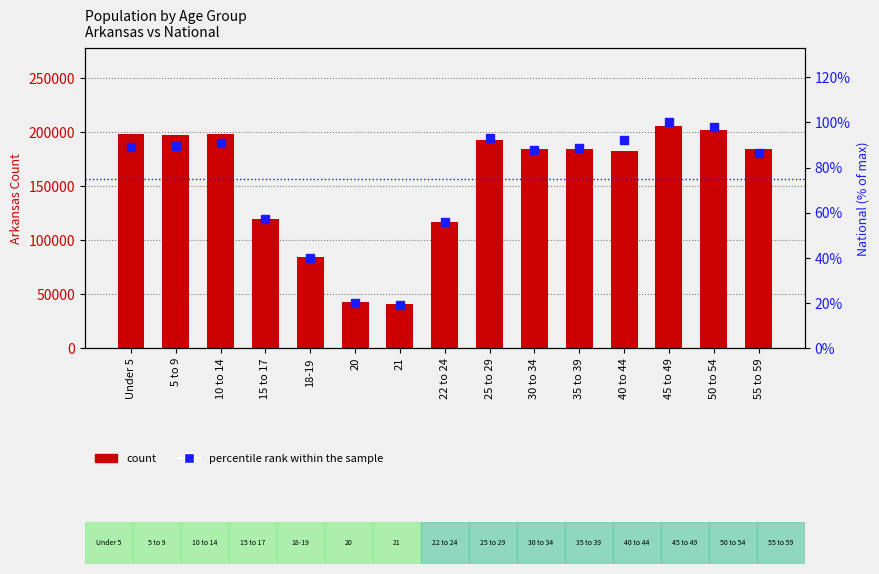

At which category is the sum across all series the highest?

45 to 49